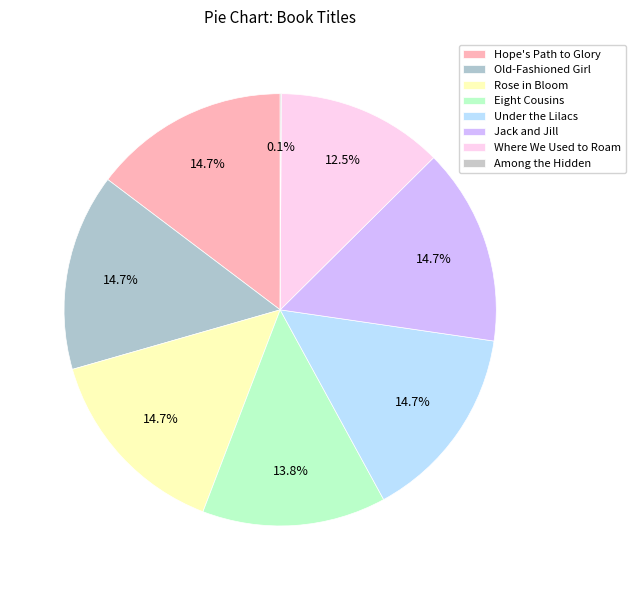

How much of the chart is everything except Jack and Jill?

85.3%